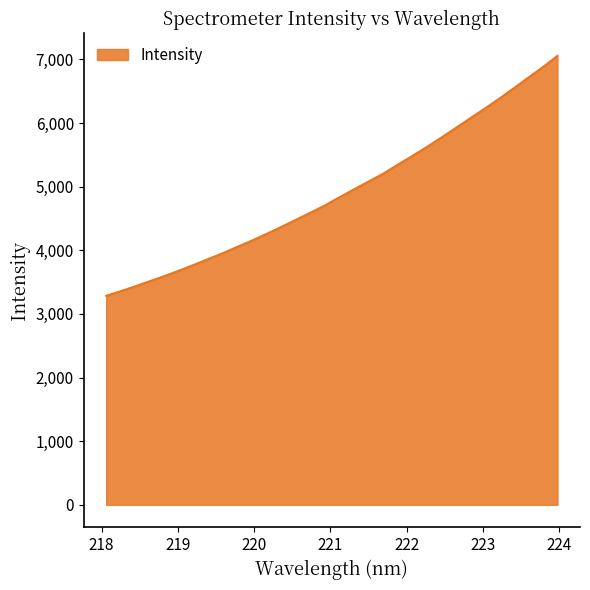

What is the minimum value shown in the chart?

3285.1